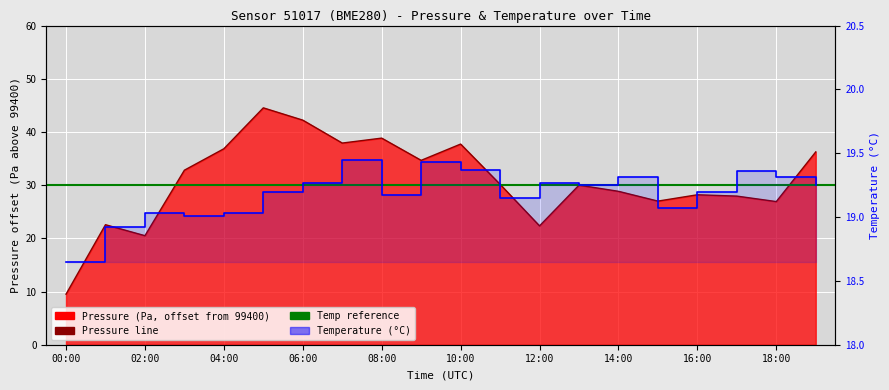

What is the sum of all temperature values?

383.7